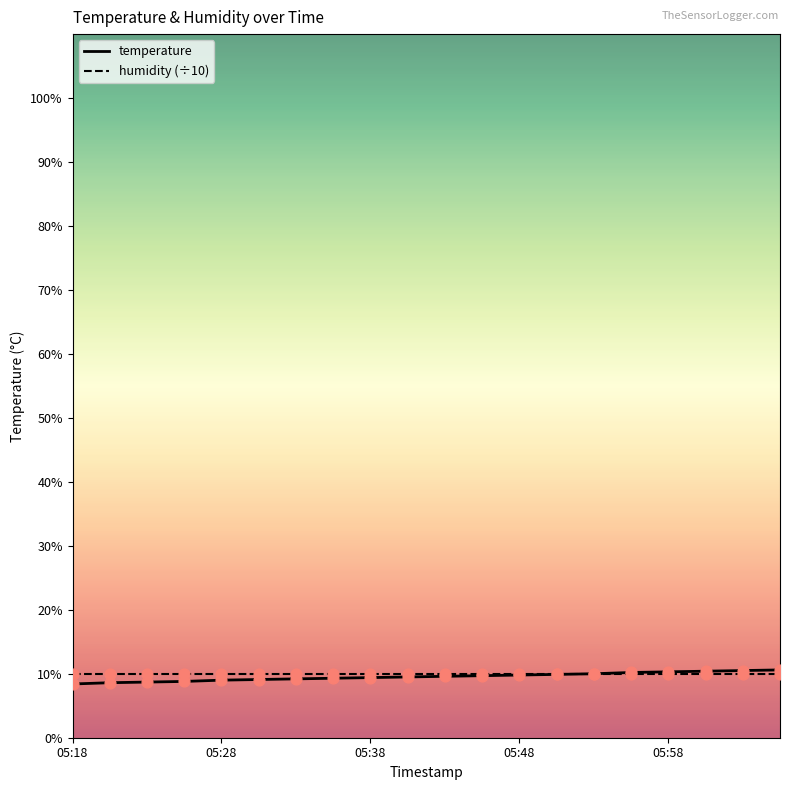

What is the minimum value for temperature?

8.4